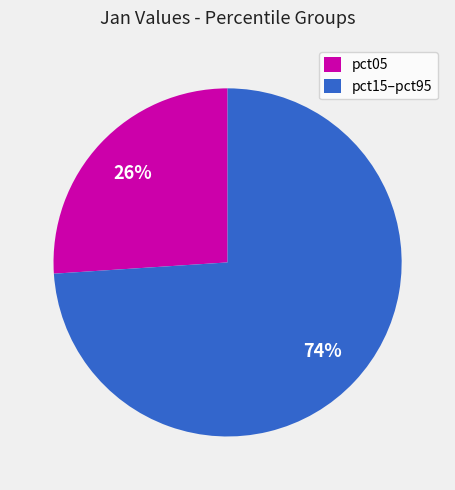

Count the number of slices in the pie.

2